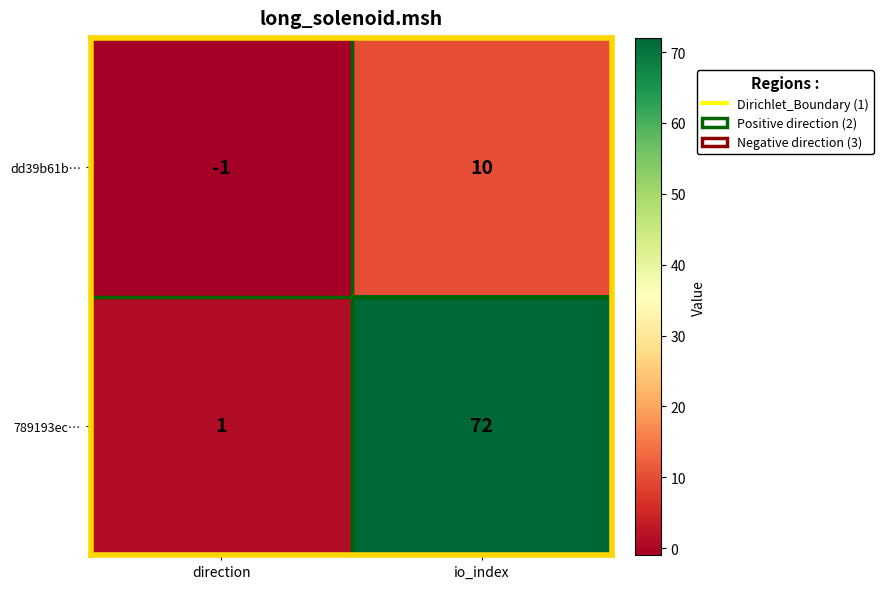

Which label corresponds to the smallest value in the chart?

direction